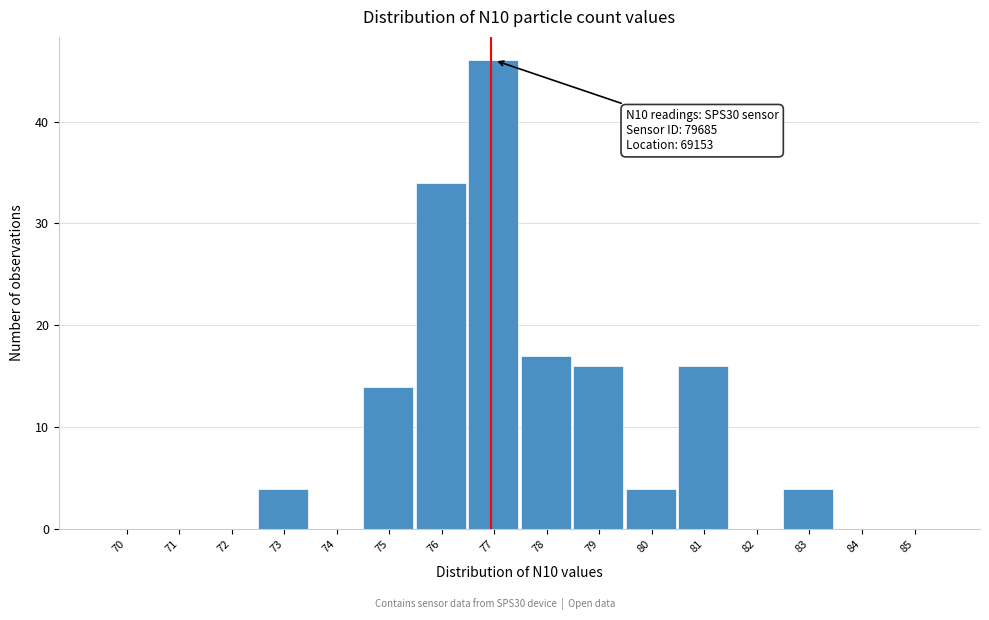

Reading right to left, what are all the values shown in this chart?

85=0	84=0	83=4	82=0	81=16	80=4	79=16	78=17	77=46	76=34	75=14	74=0	73=4	72=0	71=0	70=0